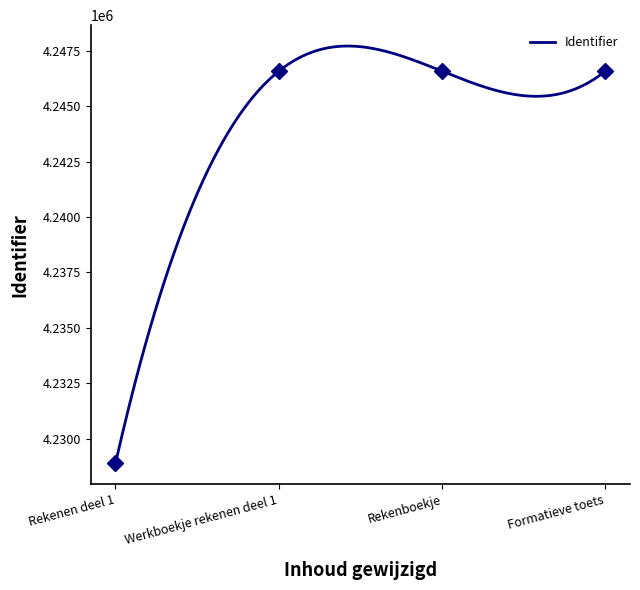

What is the maximum value shown in the chart?

4246588